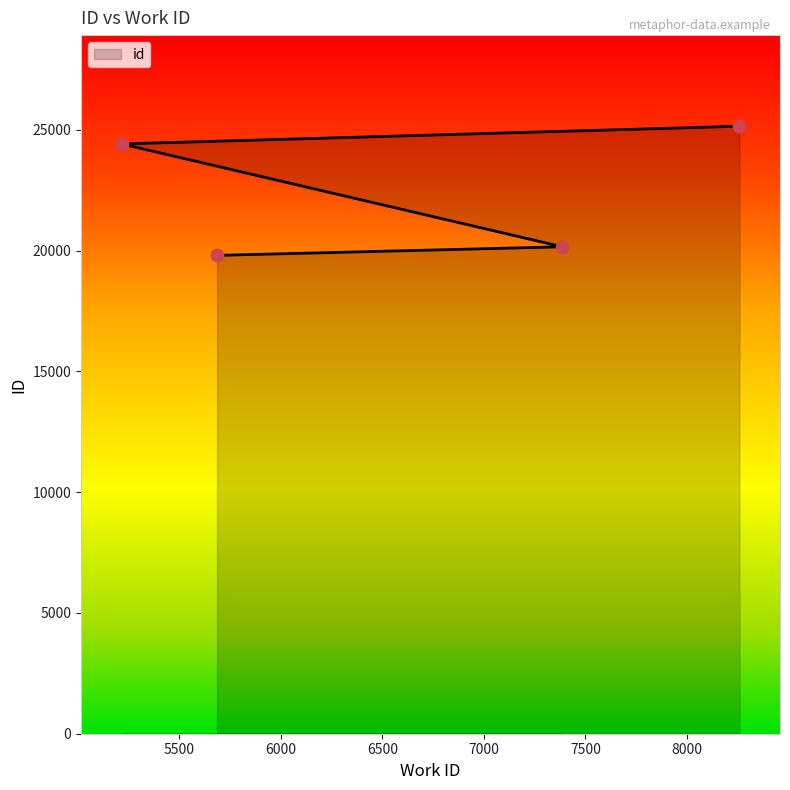

What is the change in value from 5686 to 7386?

+356